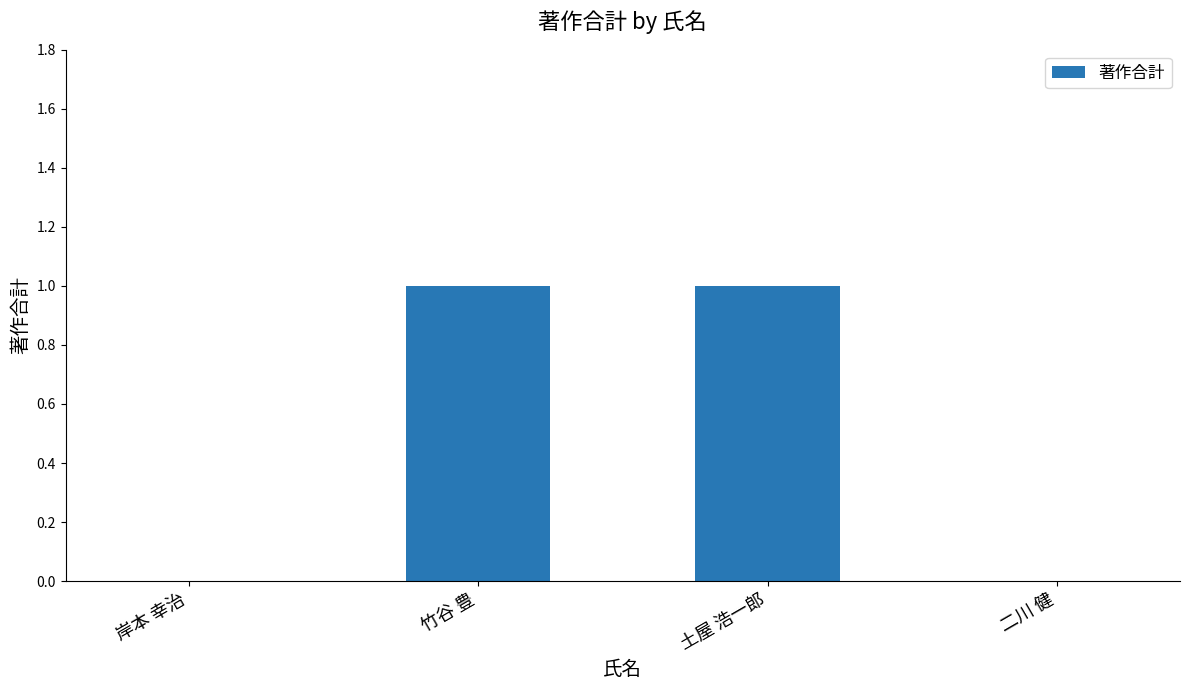

How many values are between 0 and 1?

4